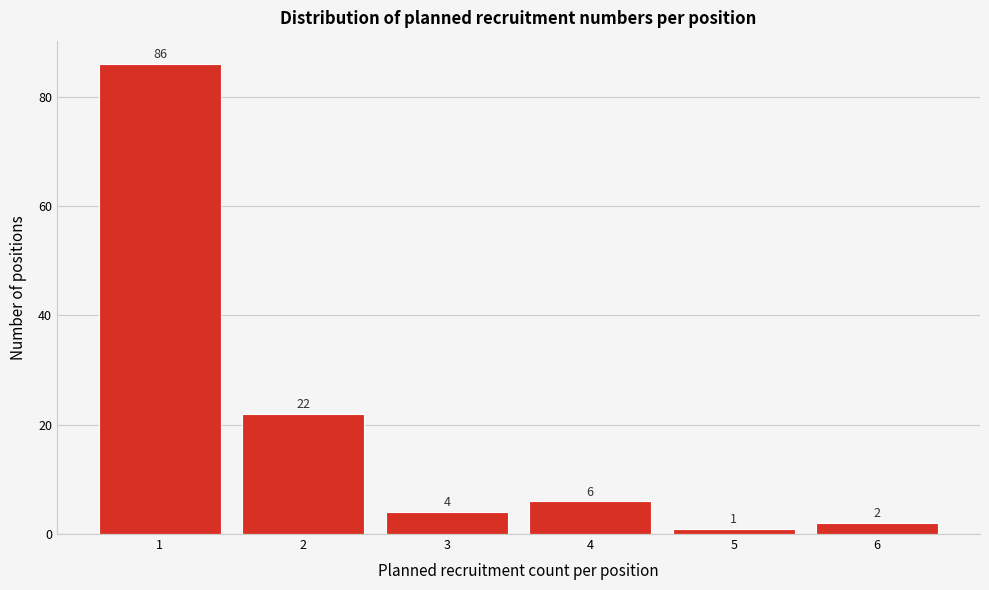

Reading left to right, extract all data points from this chart.

1=86	2=22	3=4	4=6	5=1	6=2